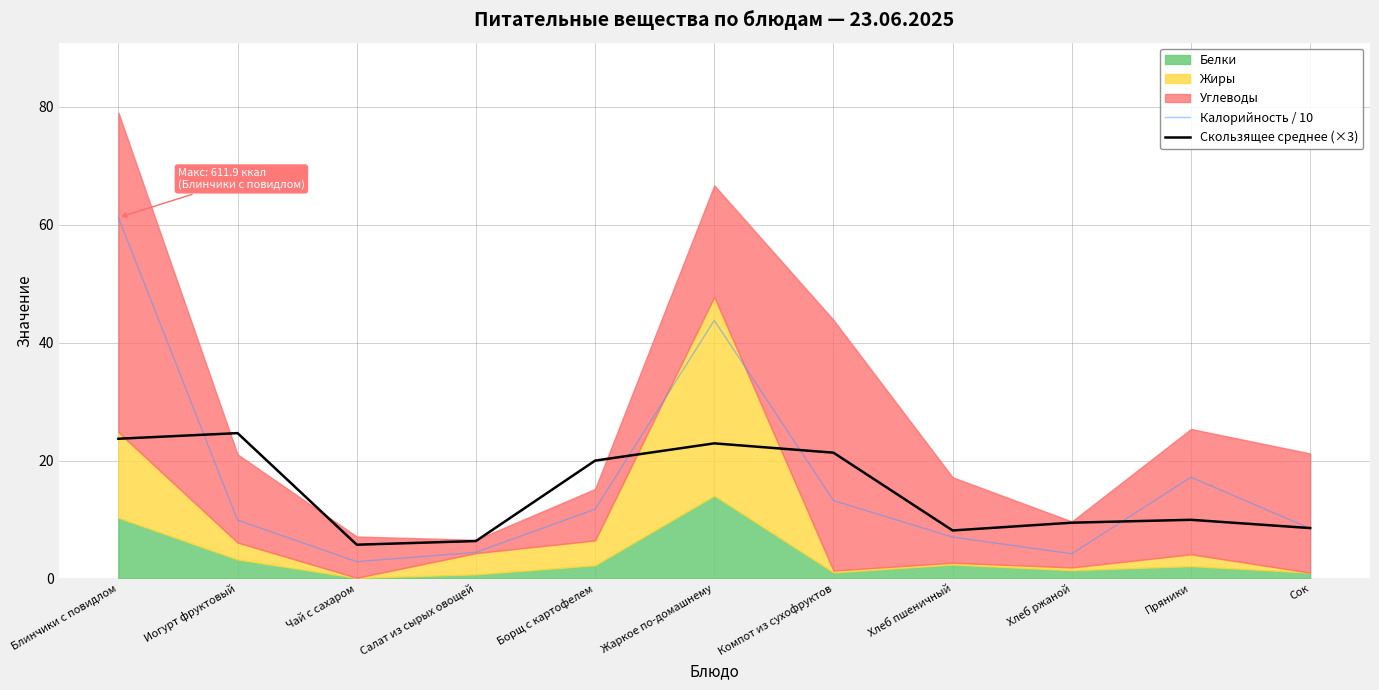

How many interior local peaks does the Скользящее среднее (×3) series have?

3